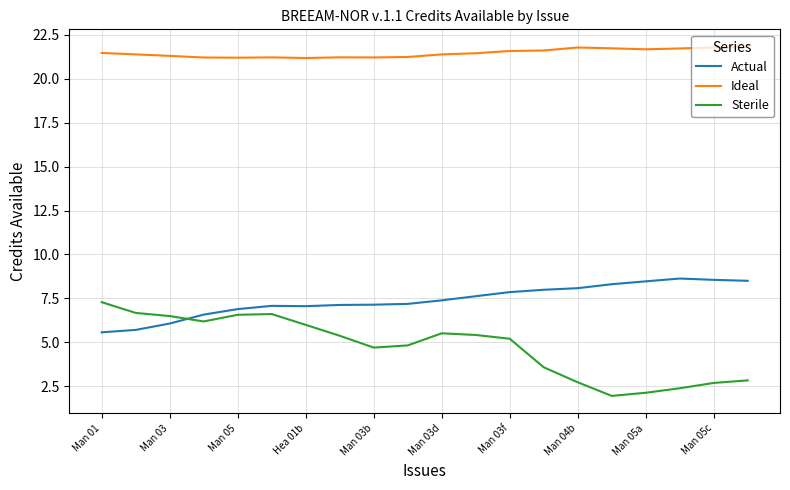

List the series in order of their overall mean, highest first.

Ideal, Actual, Sterile